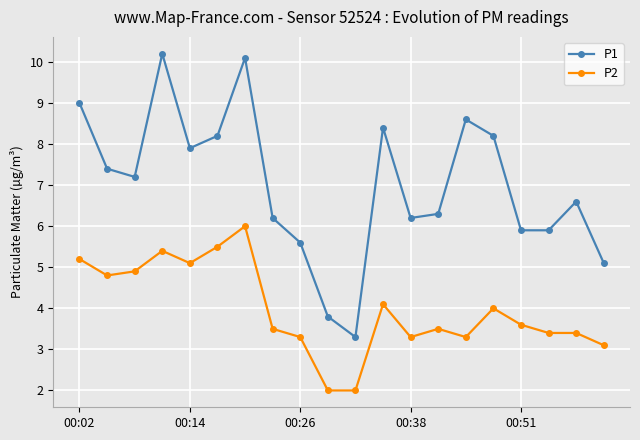

Rank the series by their maximum value, from highest to lowest.

P1, P2